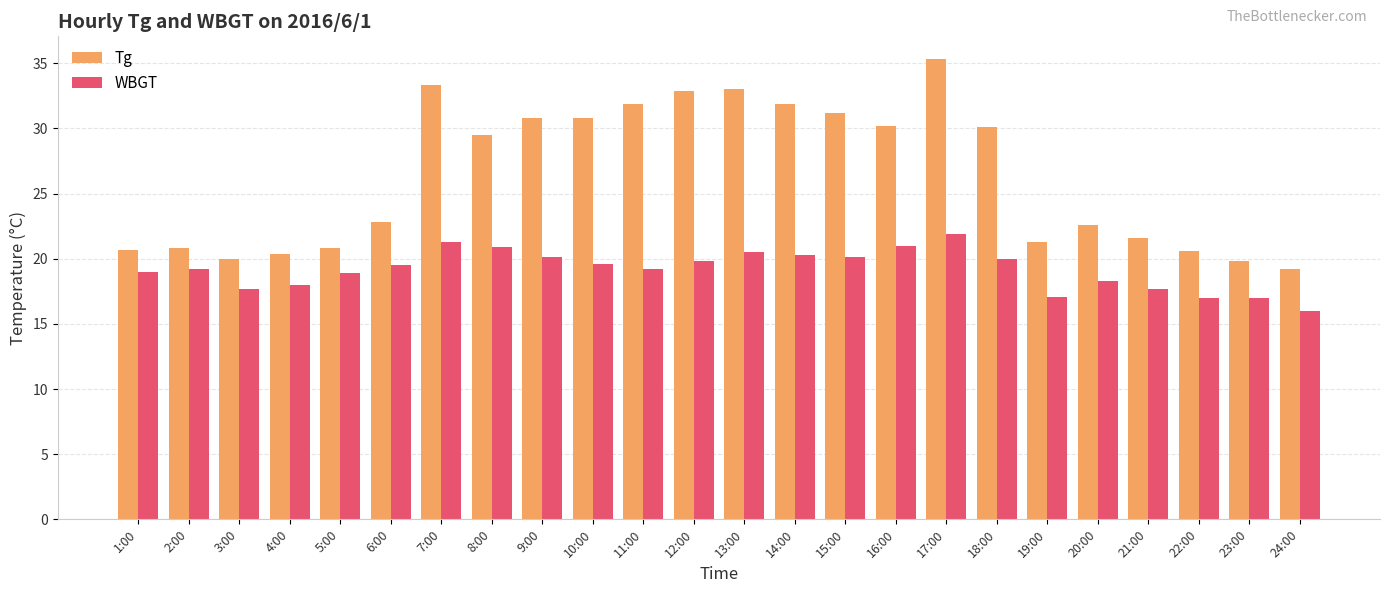

List the series in order of their overall mean, lowest first.

WBGT, Tg